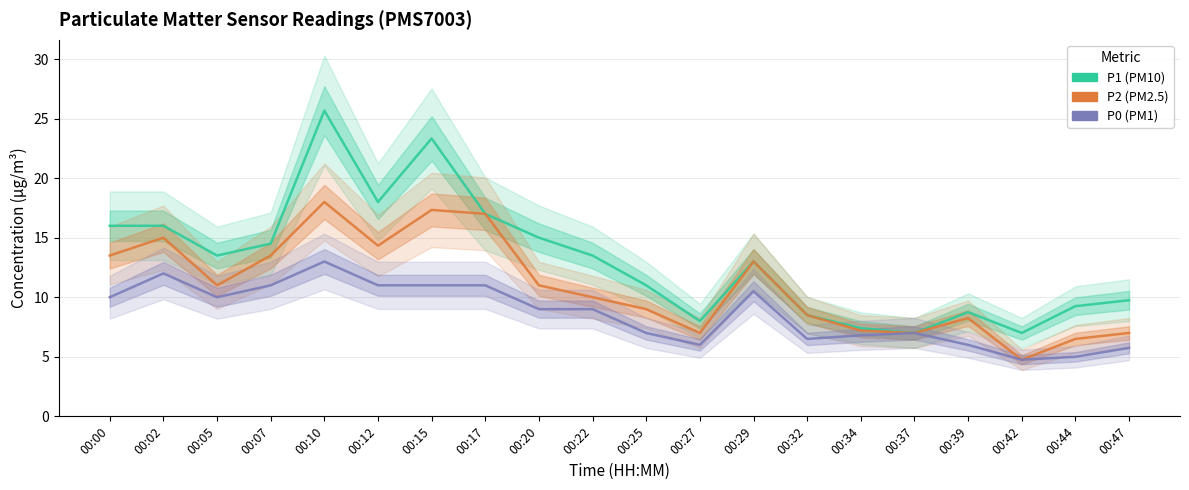

Between 00:02 and 00:17, which is larger?

00:17